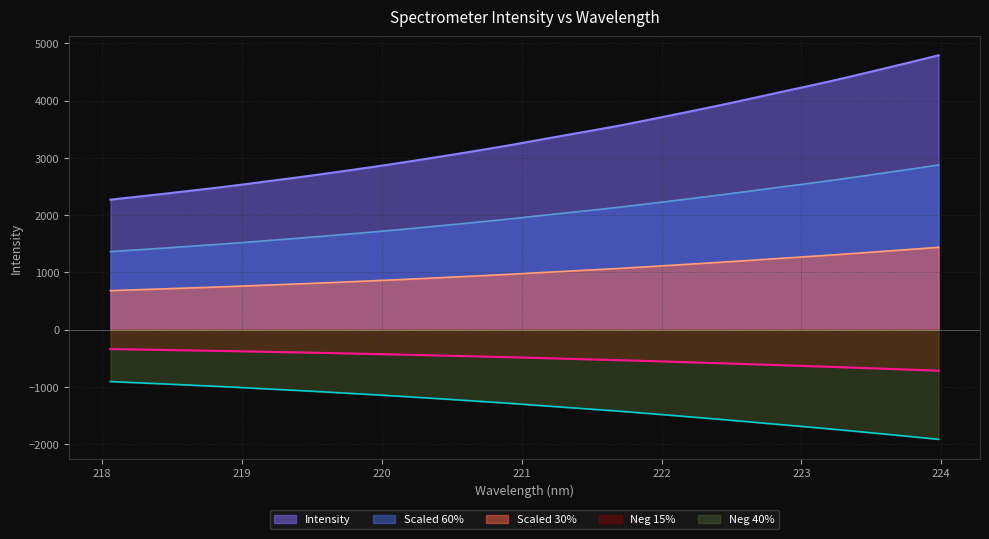

What is the label of the 21st point from the right?

220.1623